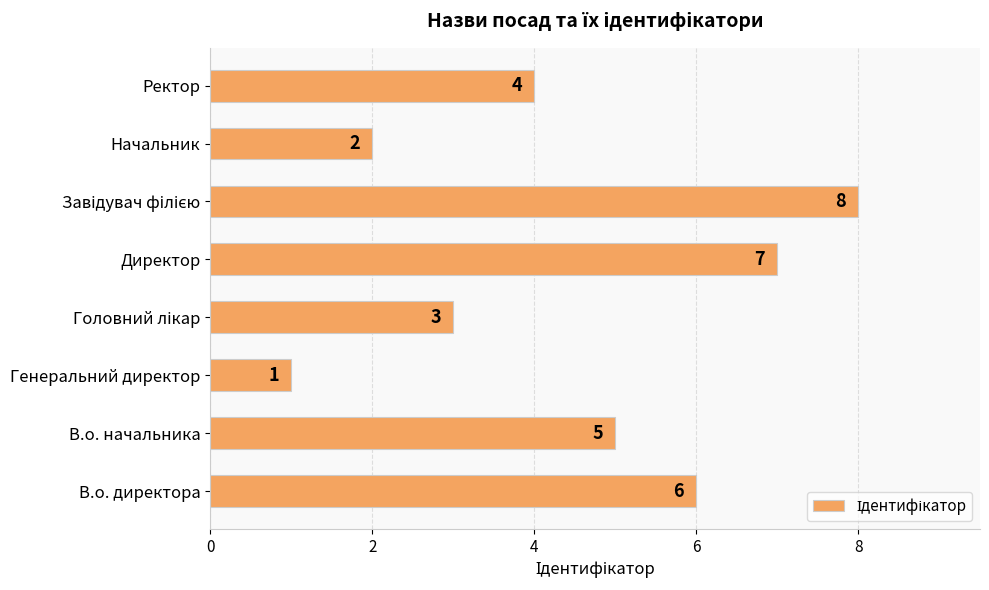

What is the smallest value displayed?

1